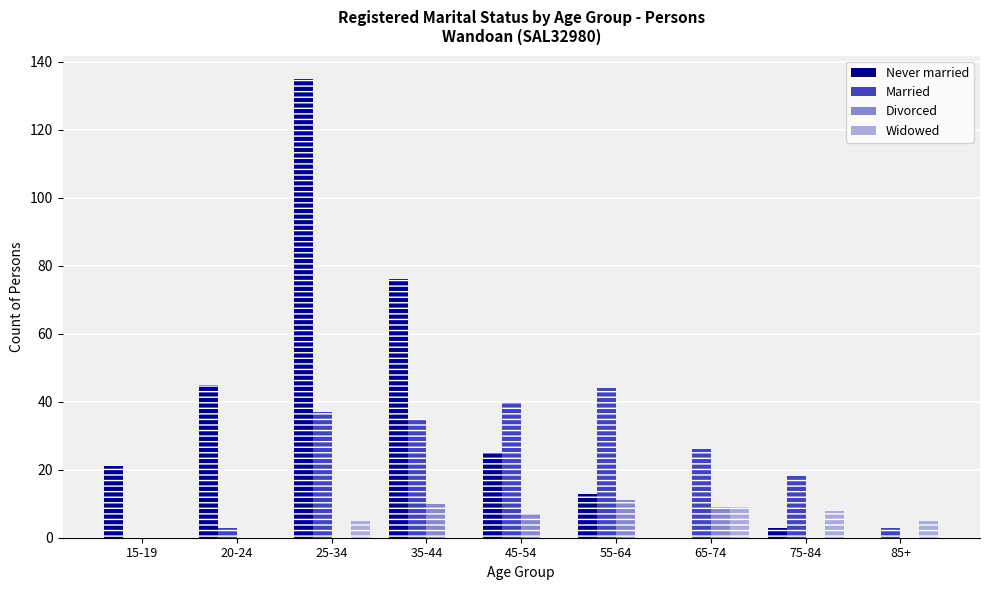

The Never married series shows 72 at 85+. True or false?

False